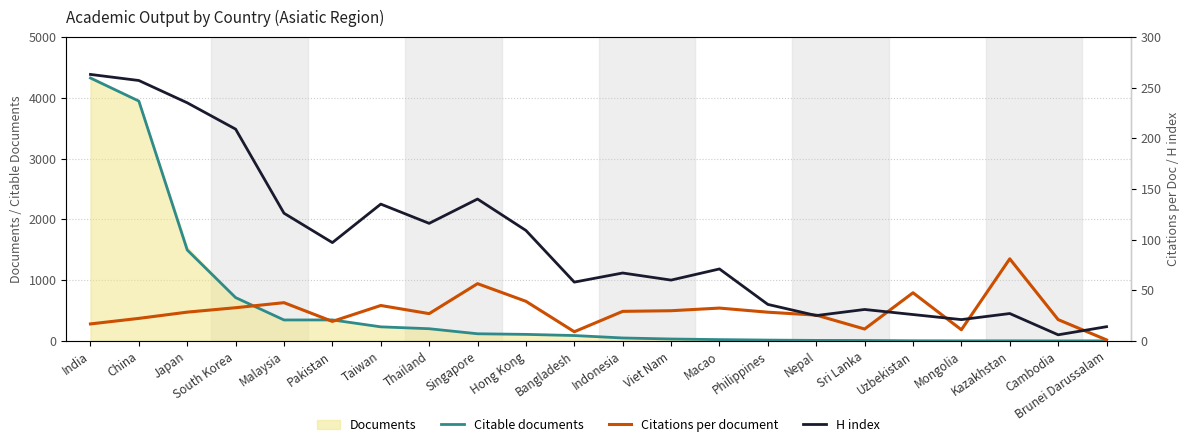

List the labels in order of H index value, smallest first.

Cambodia, Brunei Darussalam, Mongolia, Nepal, Uzbekistan, Kazakhstan, Sri Lanka, Philippines, Bangladesh, Viet Nam, Indonesia, Macao, Pakistan, Hong Kong, Thailand, Malaysia, Taiwan, Singapore, South Korea, Japan, China, India